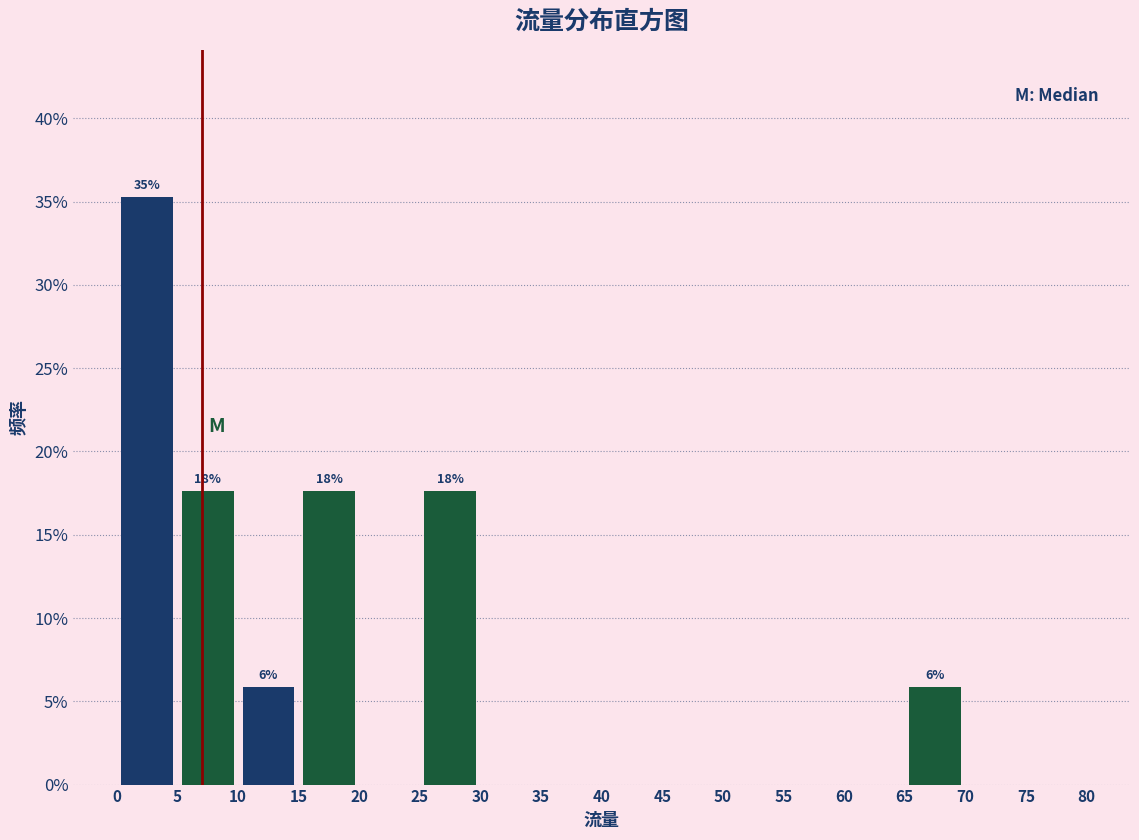

Which range on the x-axis has the tallest bar?

0 to 5